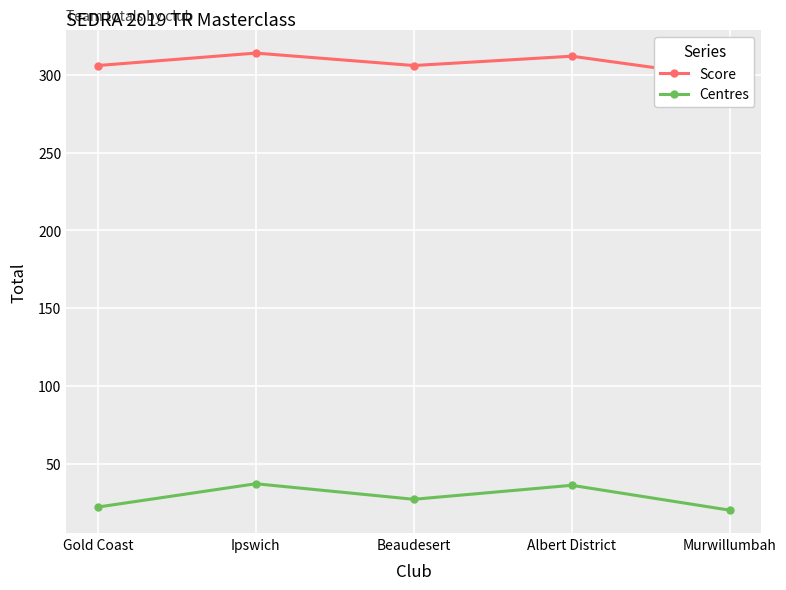

True or false: Centres and Score cross at least once.

False